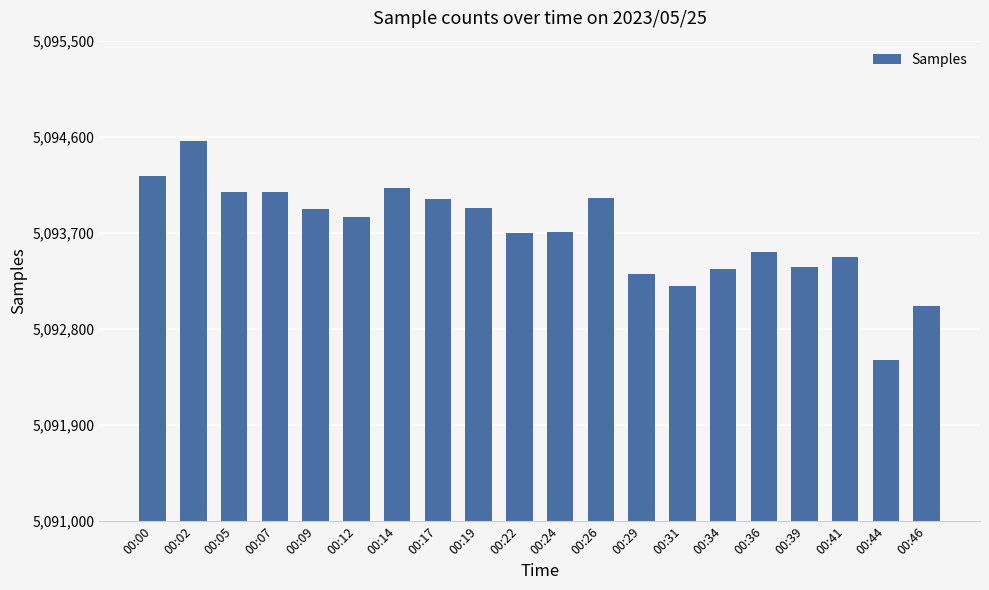

How many series are shown in this chart?

1